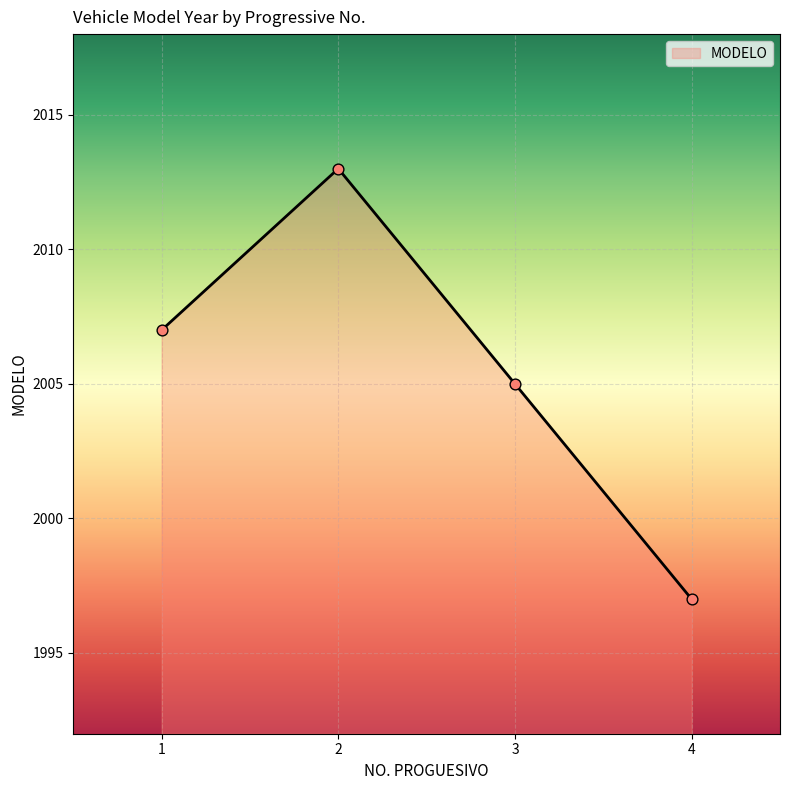

Approximately how many times larger is the value at 3 compared to 1?

1.0